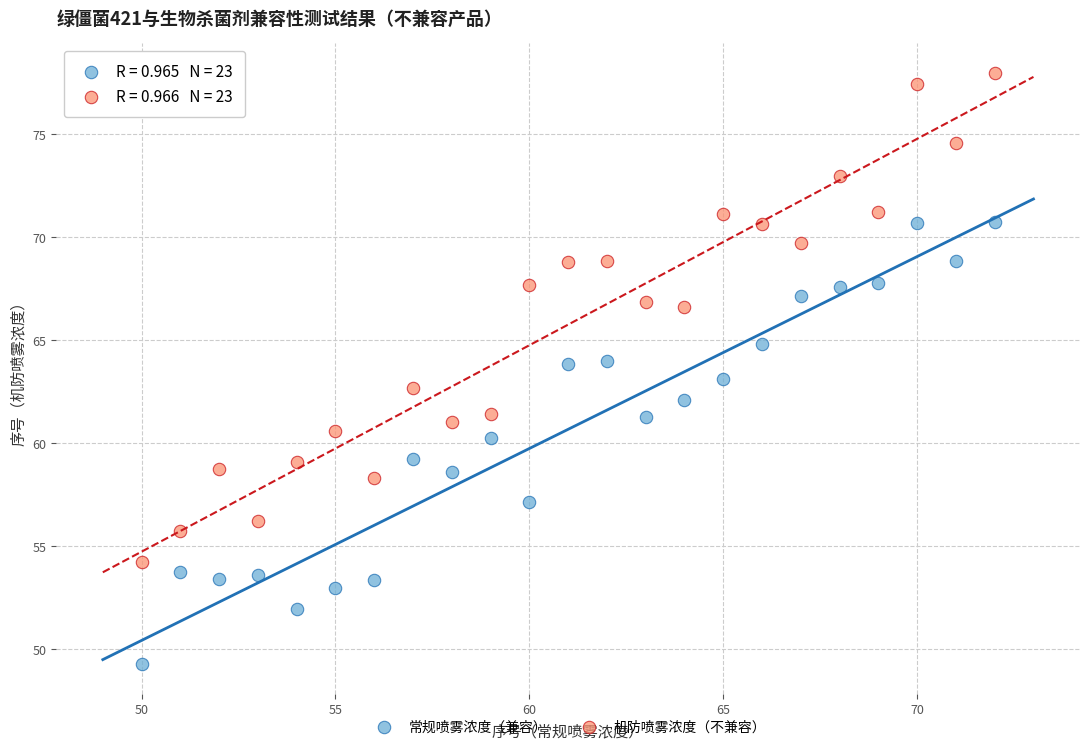

What are all the series names shown in the legend?

常规喷雾浓度（兼容）, 机防喷雾浓度（不兼容）